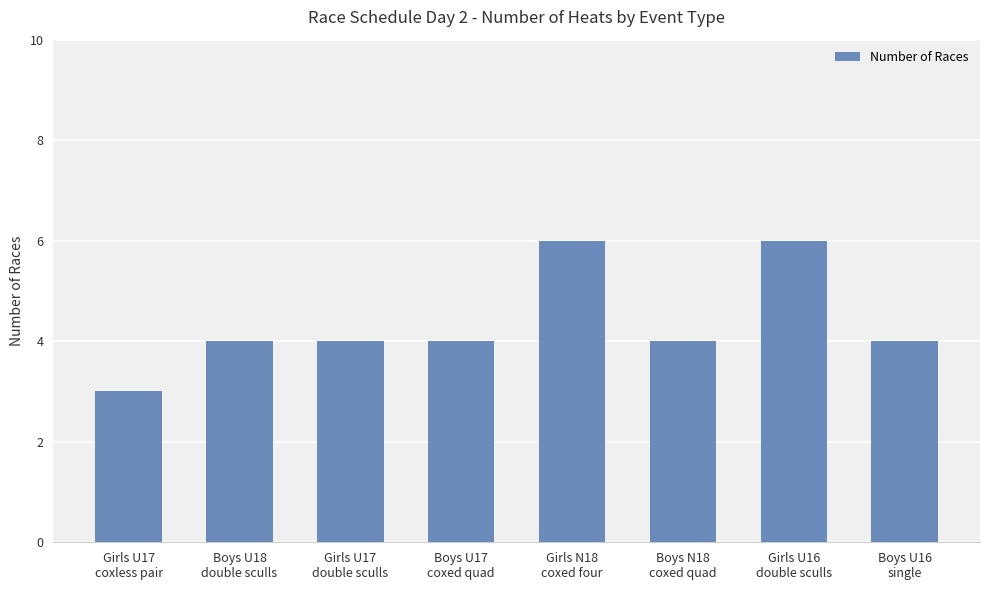

Reading left to right, extract all data points from this chart.

3	4	4	4	6	4	6	4